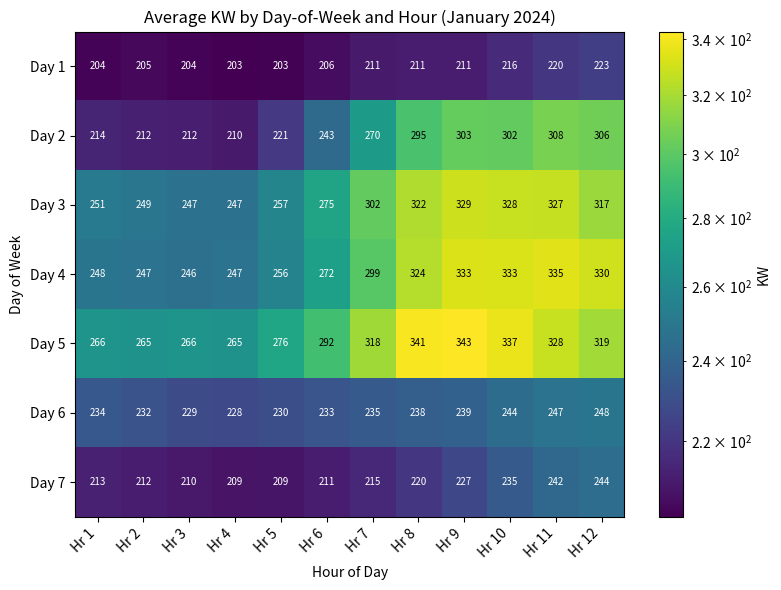

What is the approximate value of Day 2 at Hr 12, to the nearest 5?

305